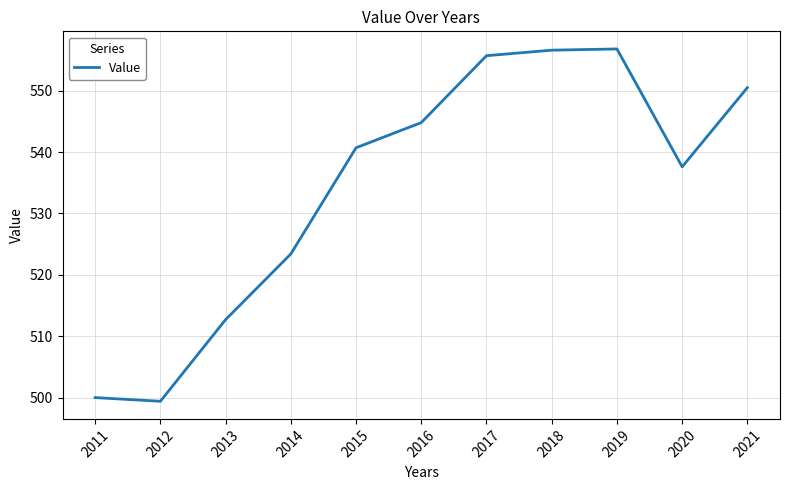

What is the smallest value displayed?

499.4